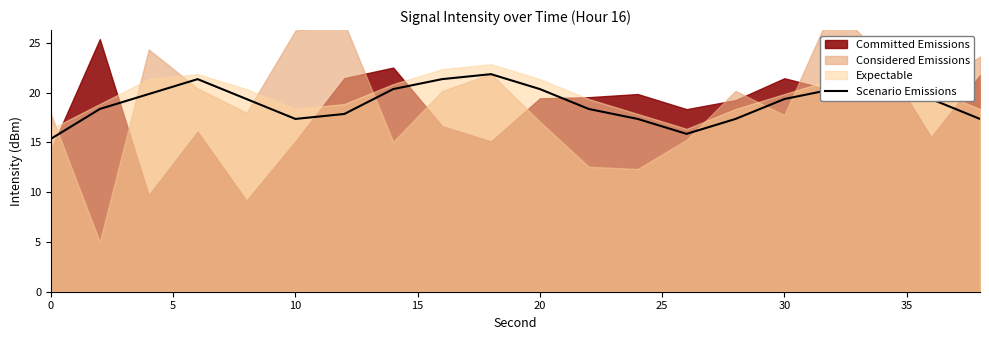

What is the value of the 15th point from the left?

17.4